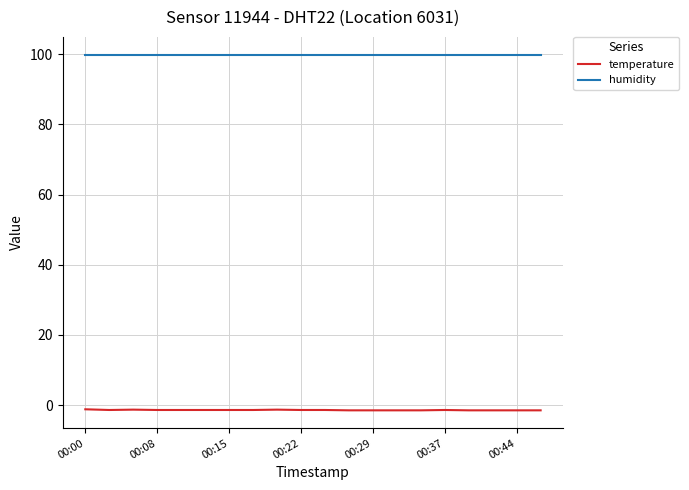

What is the minimum value shown in the chart?

-1.5